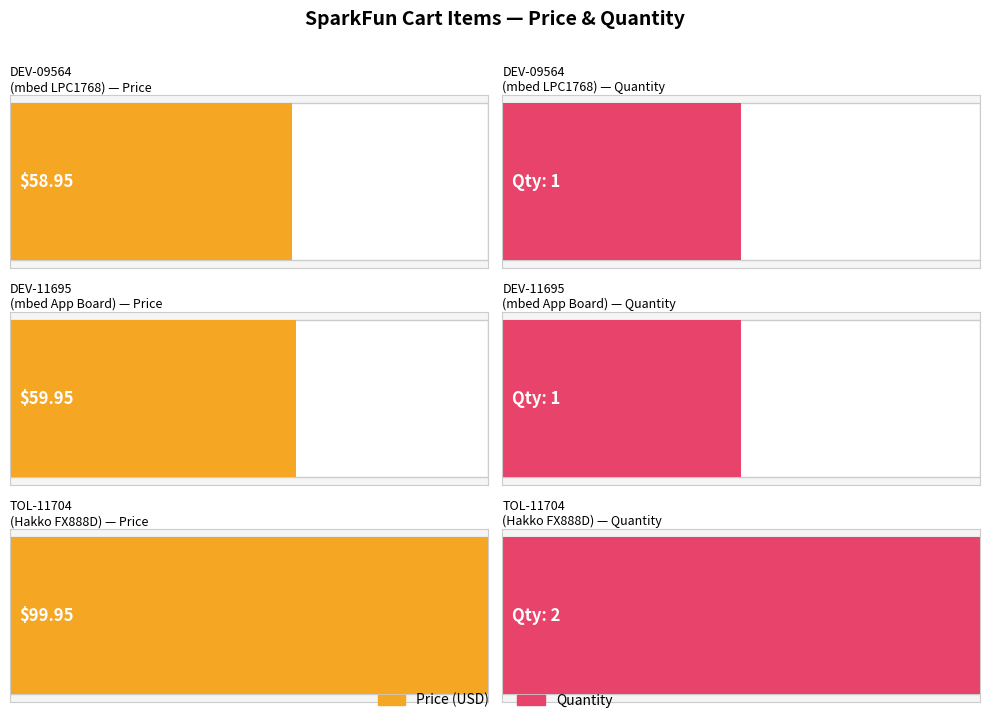

Which category has the lowest value in the Quantity series?

DEV-09564
mbed - LPC1768
(Cortex-M3)